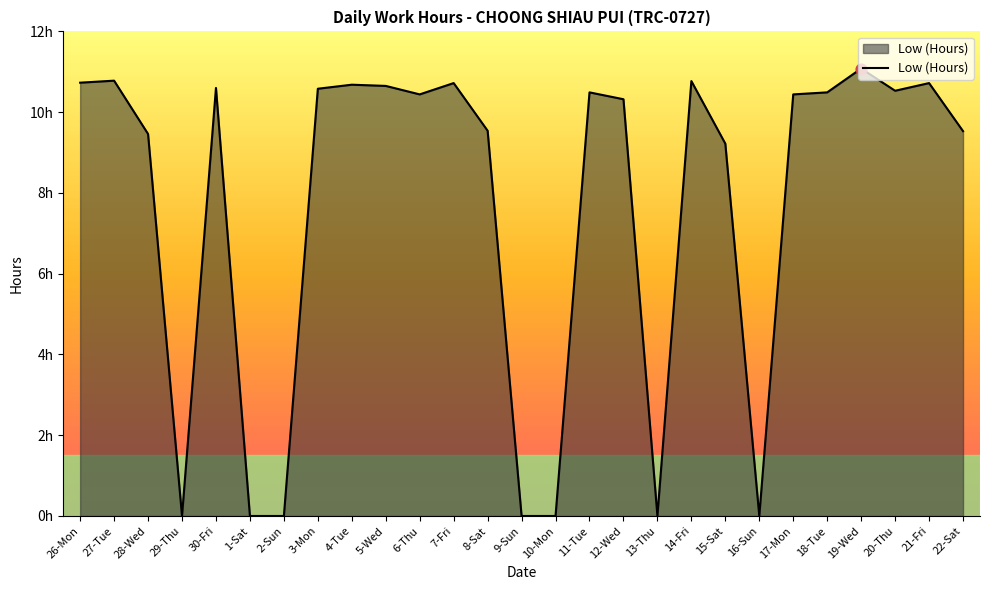

Which has a higher value, 16-Sun or 4-Tue?

4-Tue